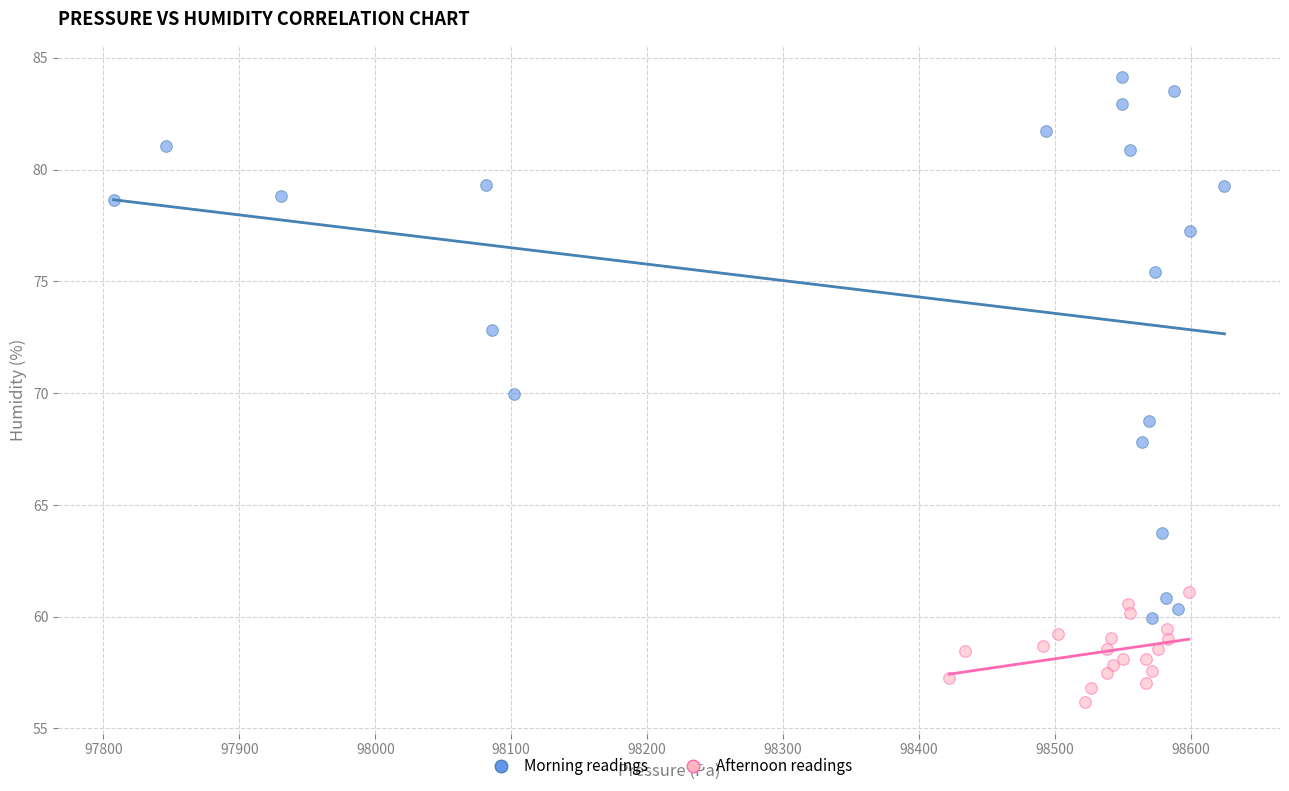

Which series has the largest Y range (max minus min)?

Morning readings